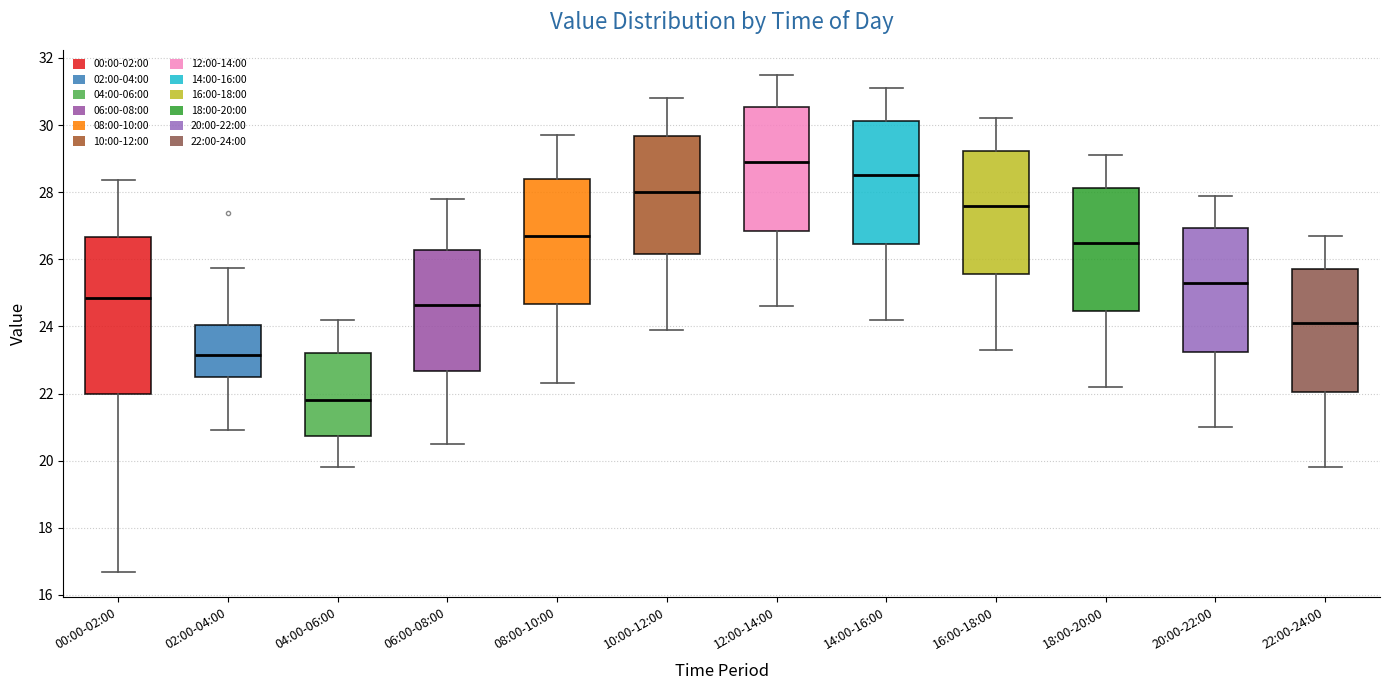

Which box's median line is the lowest?

04:00-06:00